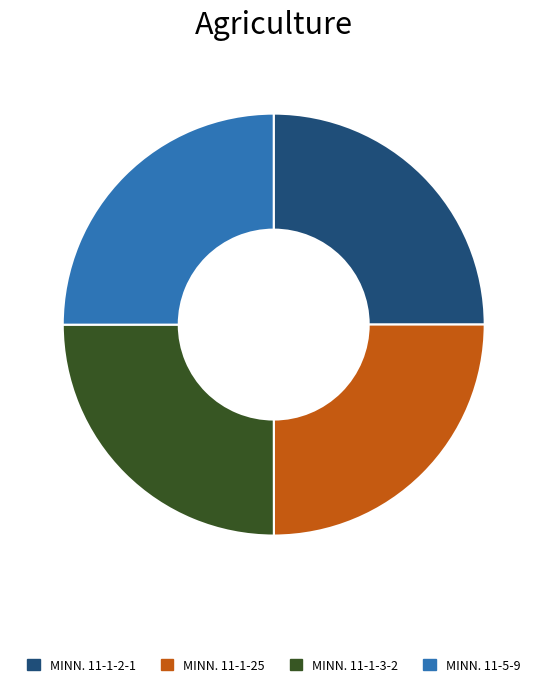

How many segments does this pie chart have?

4